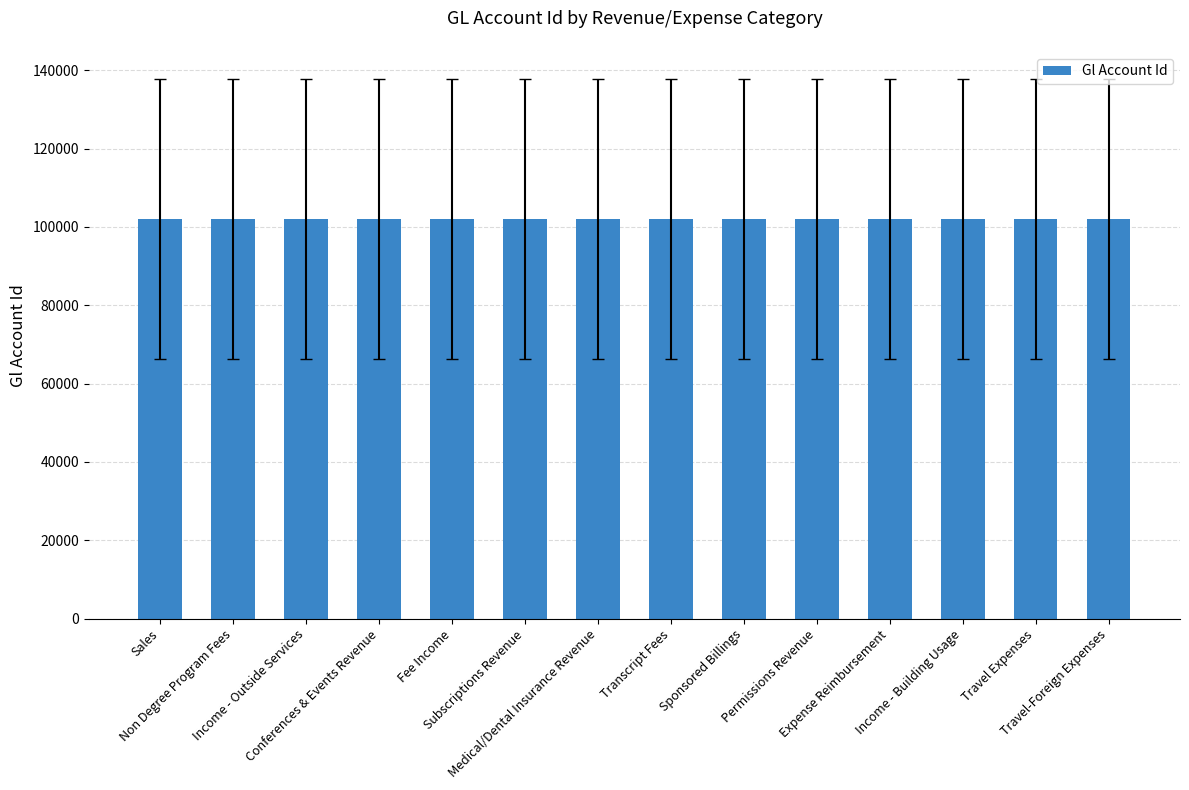

What is the smallest value displayed?

102072